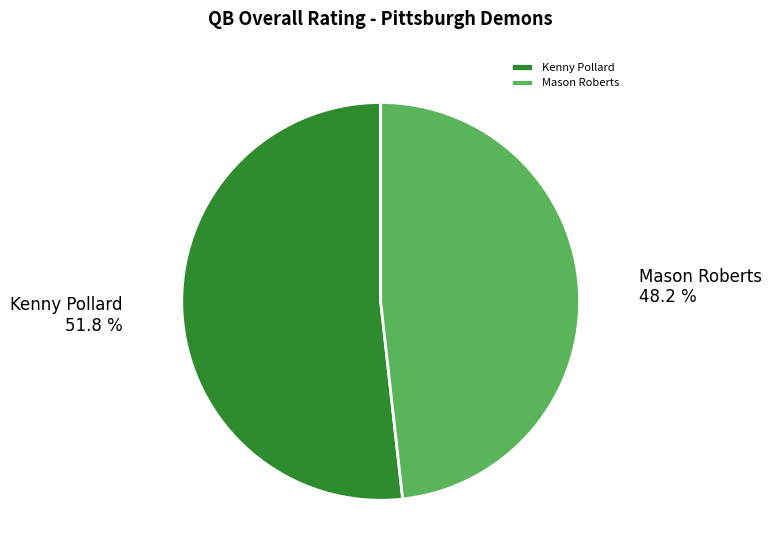

To the nearest percent, what portion does Kenny Pollard represent?

52%